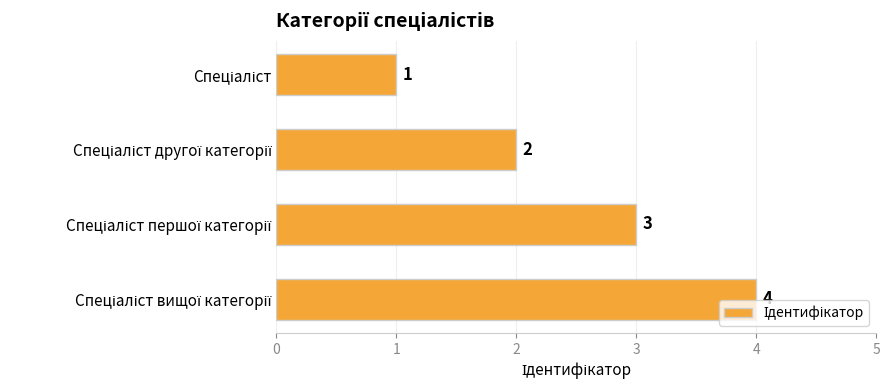

Count the values in the range 2 to 4.

3